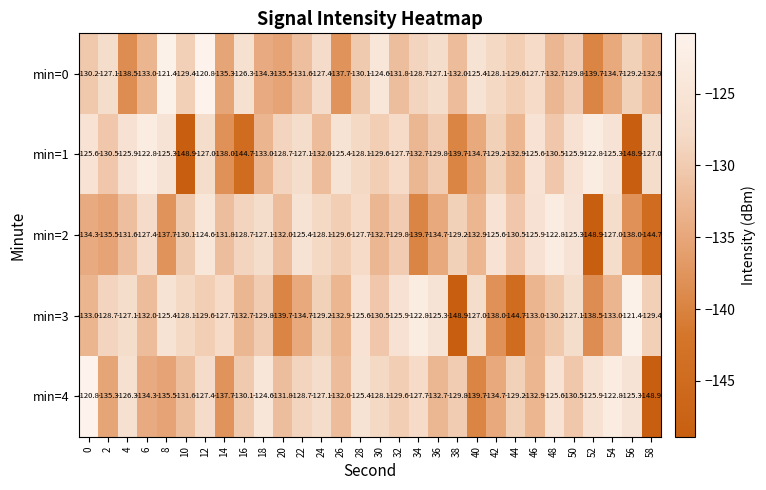

How many data points in min=0 are less than -129?

19